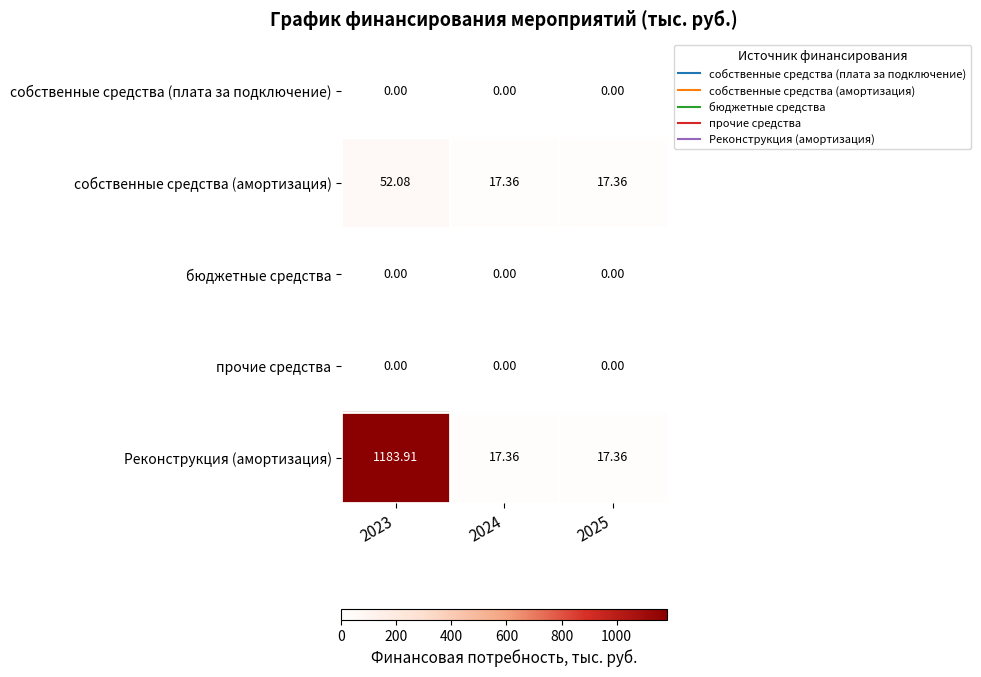

Count the number of data series in this chart.

5